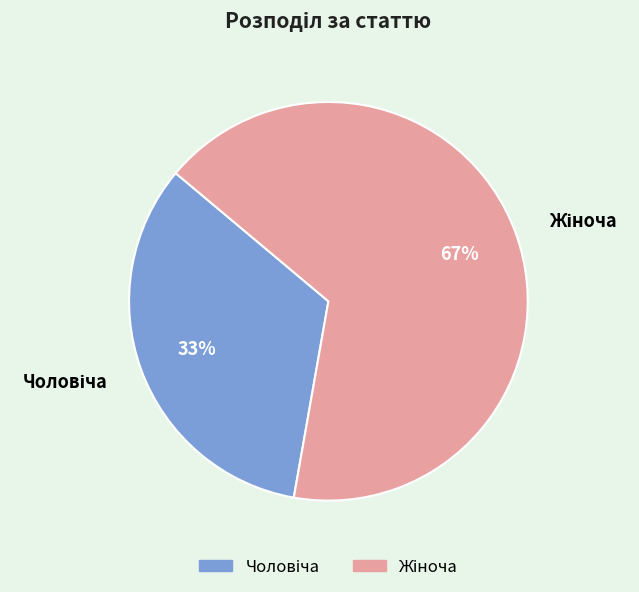

Is there any slice that represents more than half of the pie?

Yes